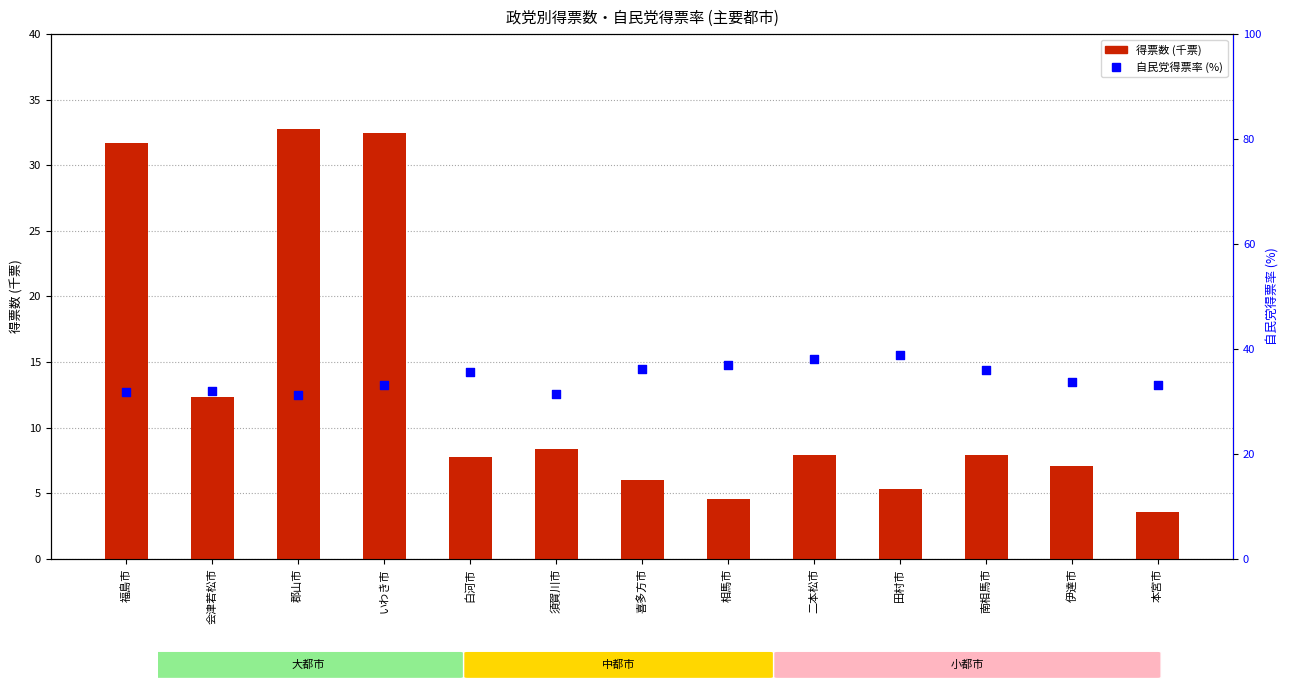

Which series has the largest Y range (max minus min)?

得票数 (千票)